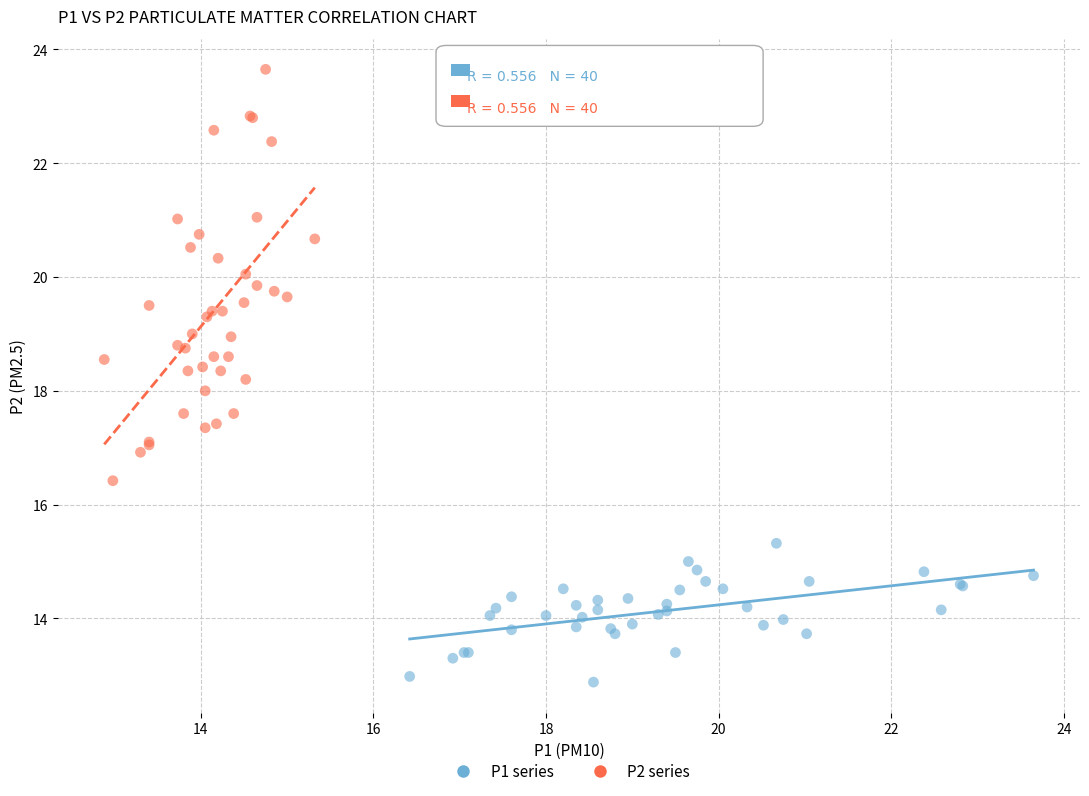

Which series has the largest Y range (max minus min)?

P2 series